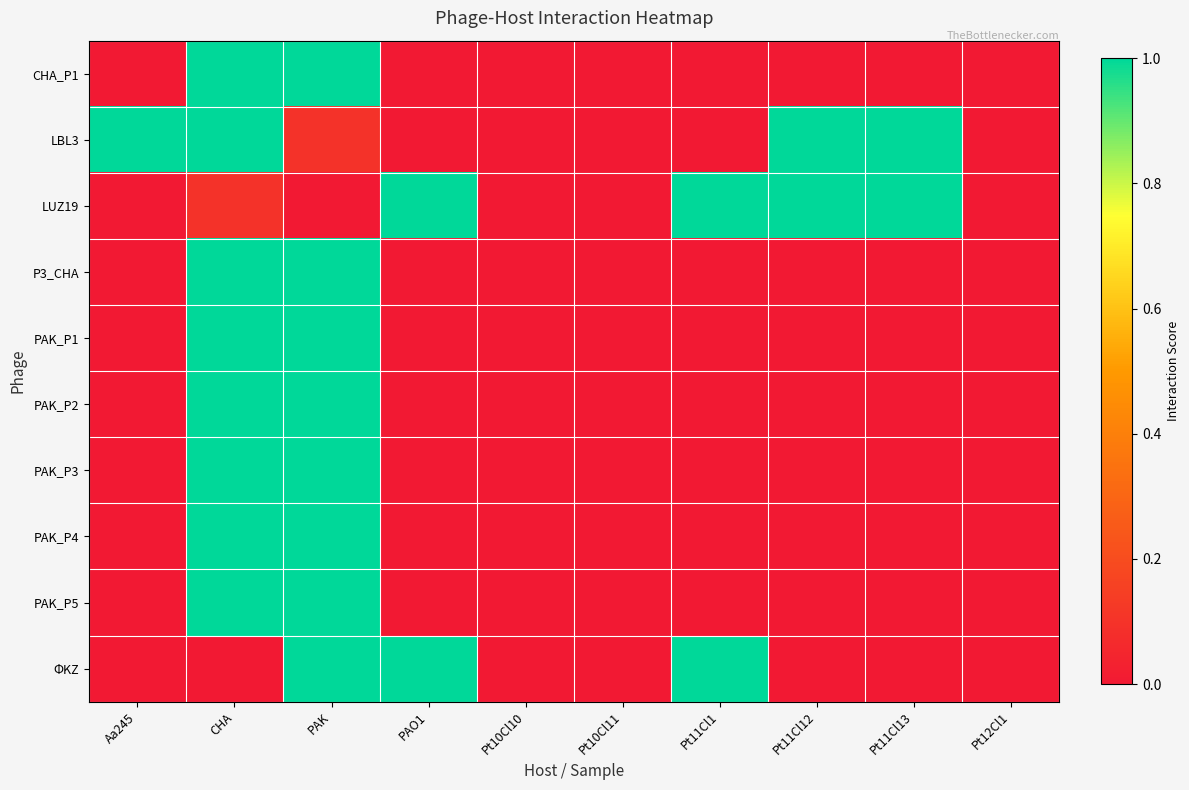

What is the total value across all series at Pt11Cl12?

2.0